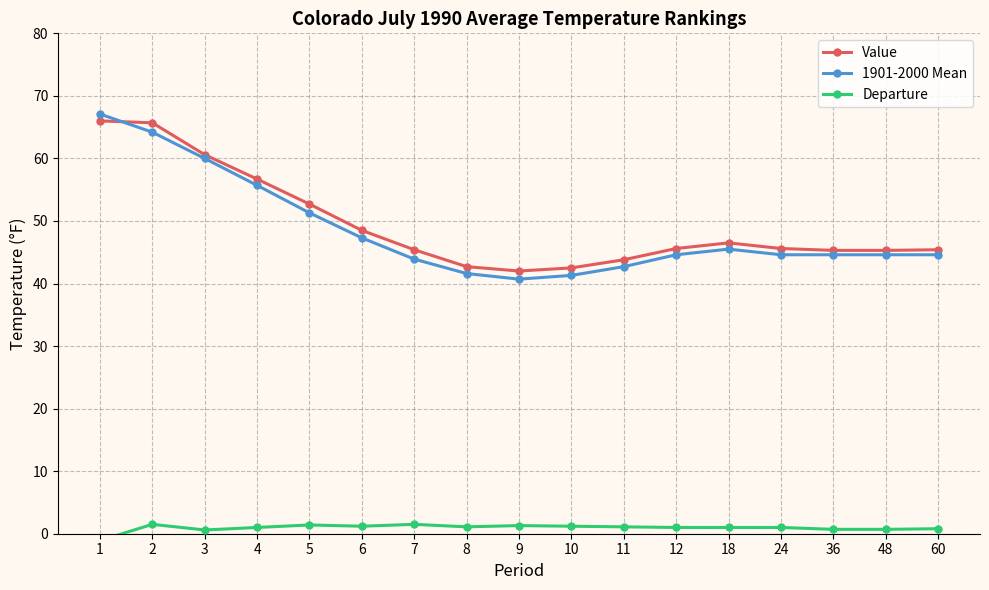

True or false: 1901-2000 Mean and Departure intersect in this chart.

False